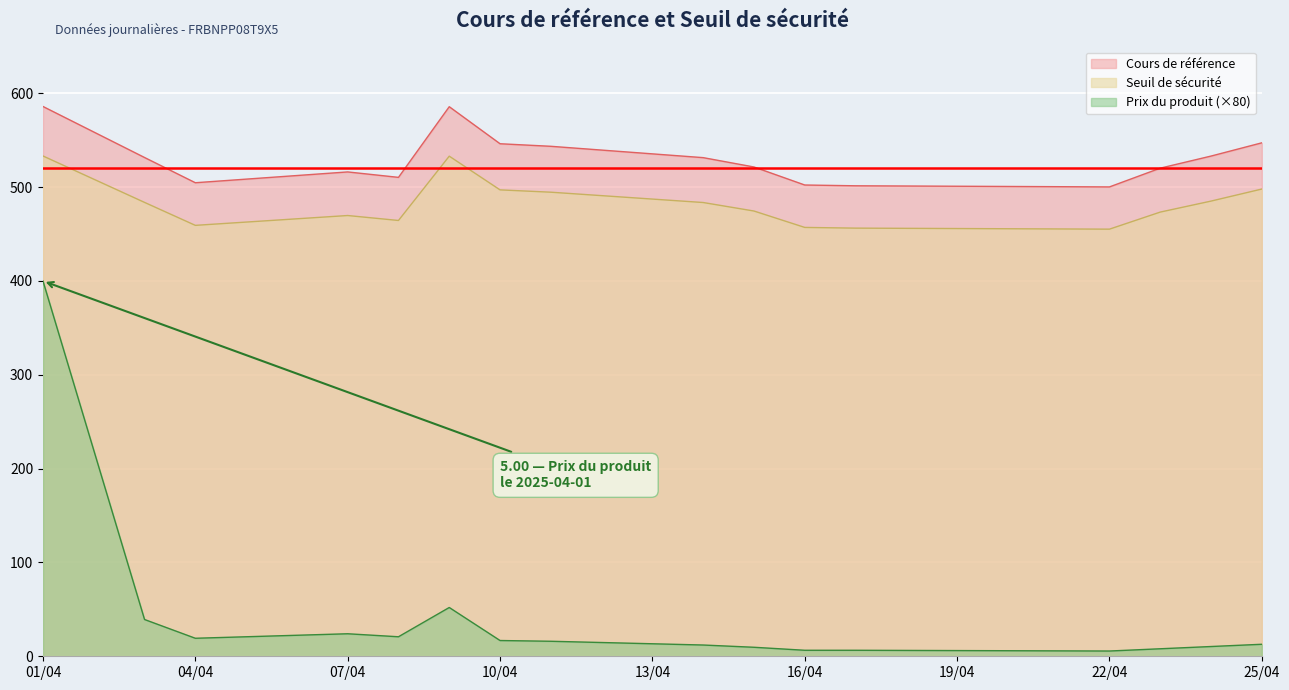

The Cours de référence series shows 521.5 at 2025-04-15. True or false?

True